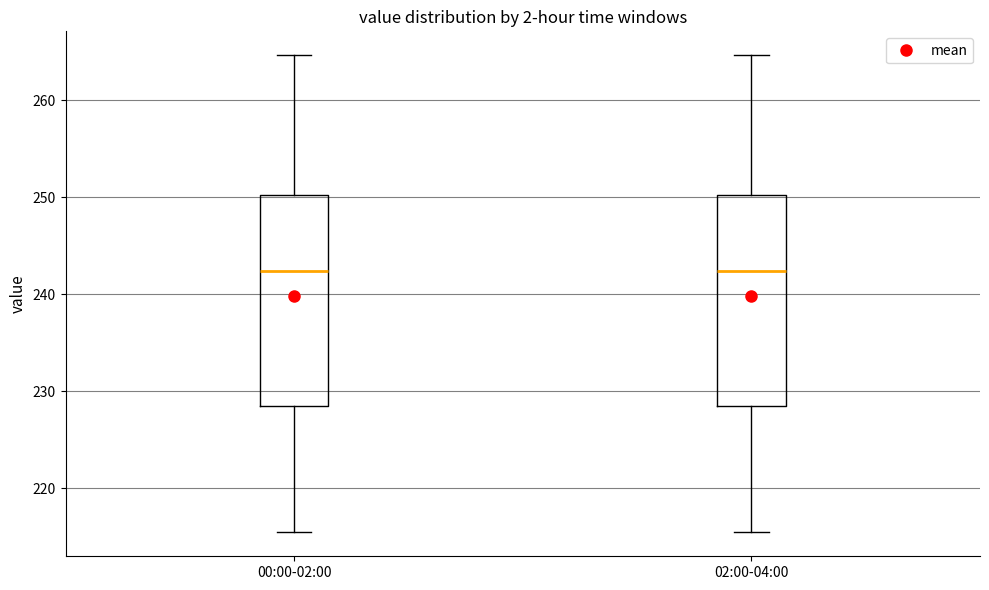

Where is the upper edge of the box for 02:00-04:00 on the y-axis? The values are not printed on the chart, so give them approximately, as read against the axis.

250